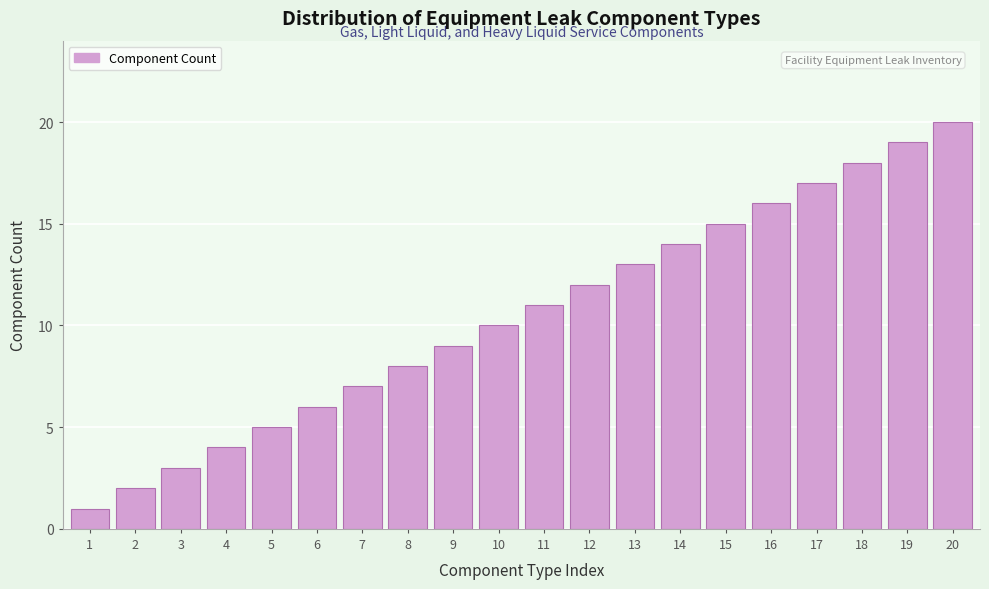

Rank the categories by value from highest to lowest.

20, 19, 18, 17, 16, 15, 14, 13, 12, 11, 10, 9, 8, 7, 6, 5, 4, 3, 2, 1